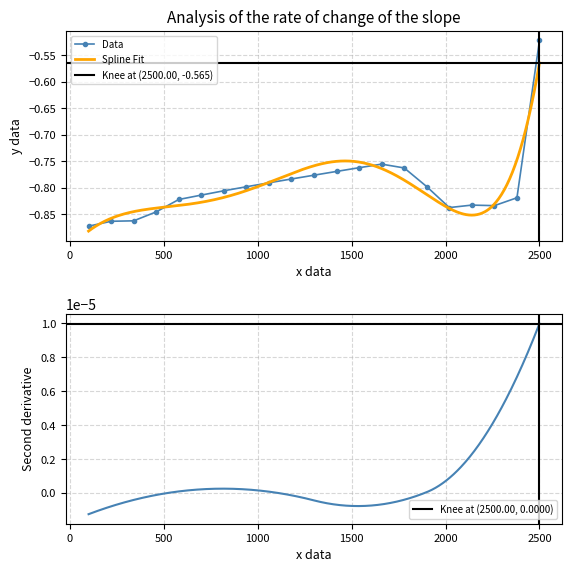

What is the maximum value shown in the chart?

-0.5